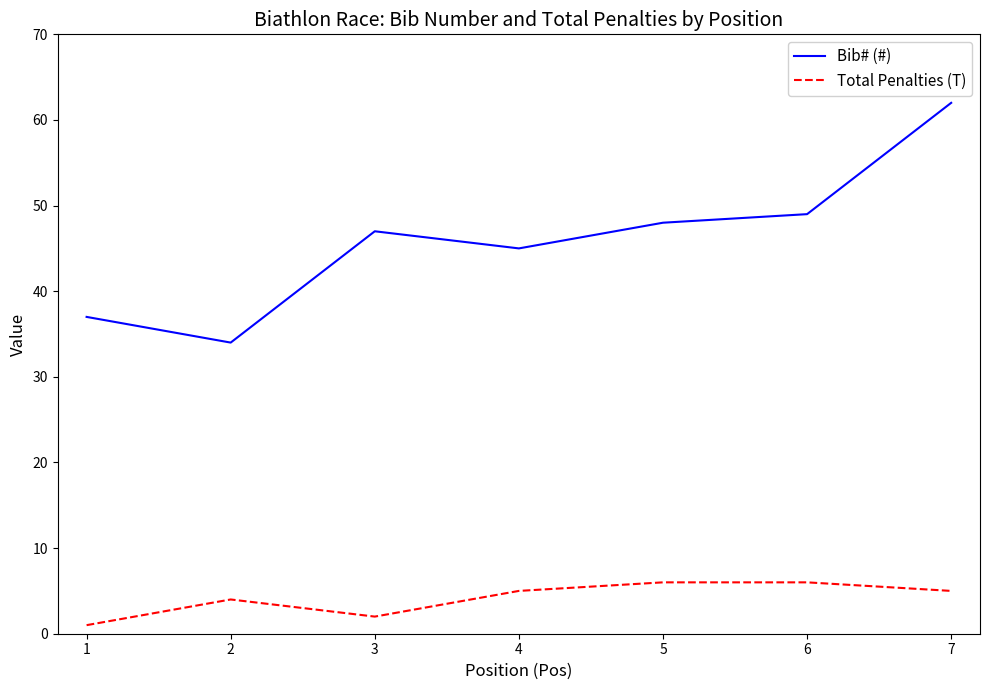

What is the difference between the maximum and minimum values in the Bib# (#) series?

28